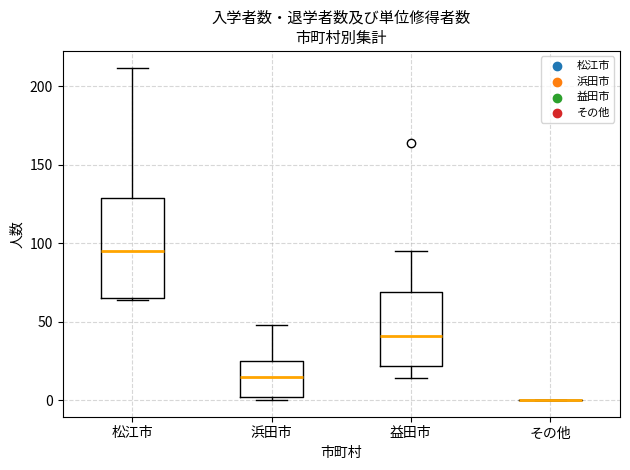

Which box is the tallest, from its lower edge to its upper edge?

松江市